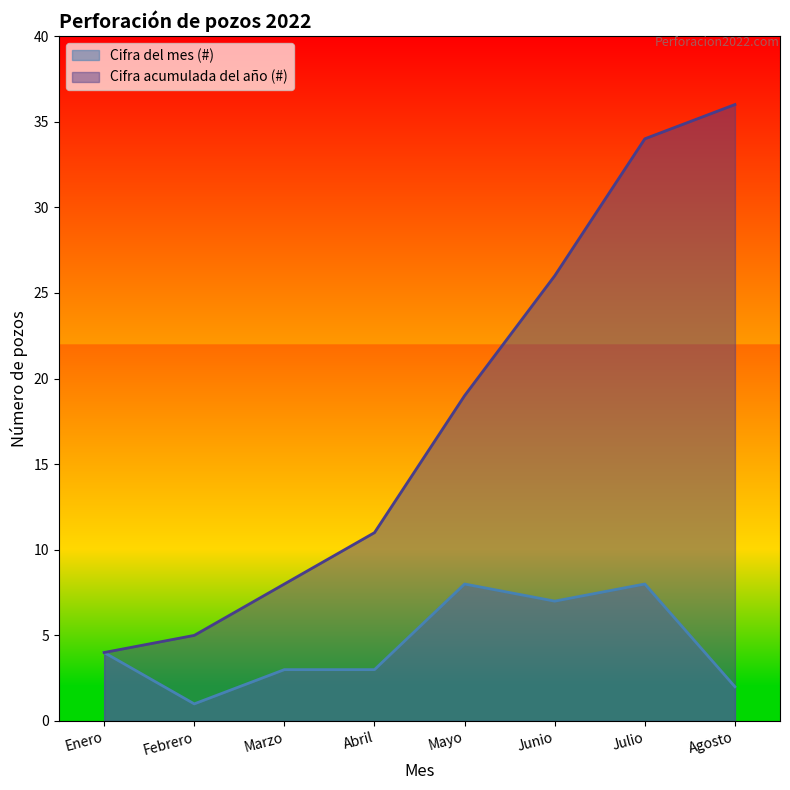

The Cifra del mes (#) series shows 1 at Marzo. True or false?

False